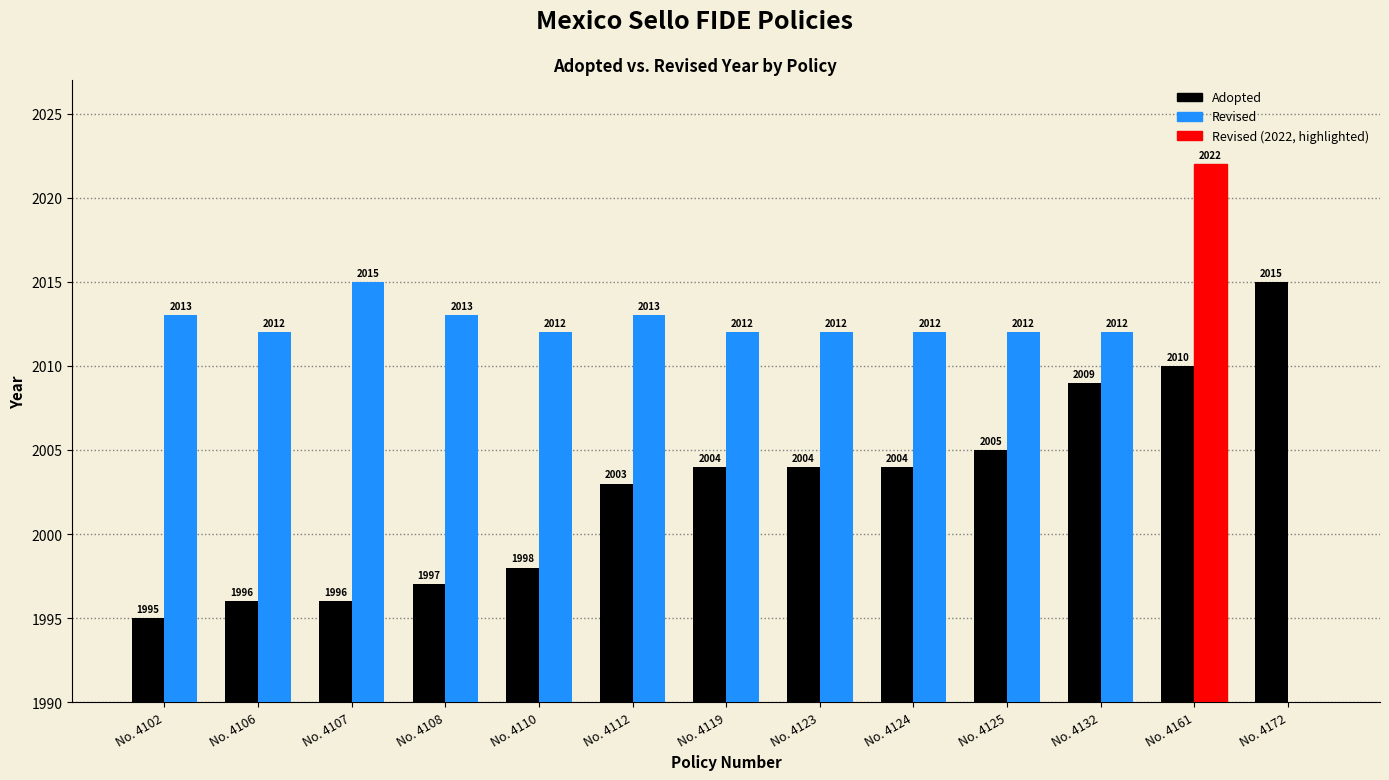

What is the maximum value shown in the chart?

2022